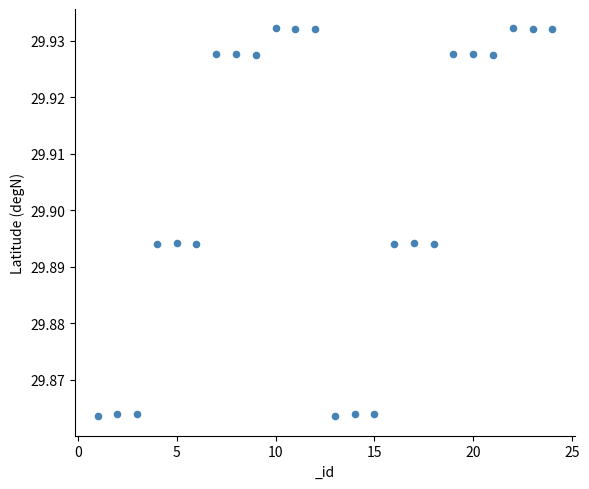

What is the range of X values (max minus min)?

23.0